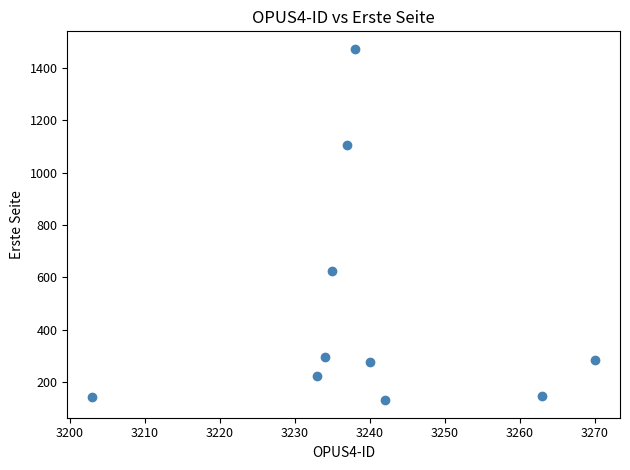

What is the average X value?

3240